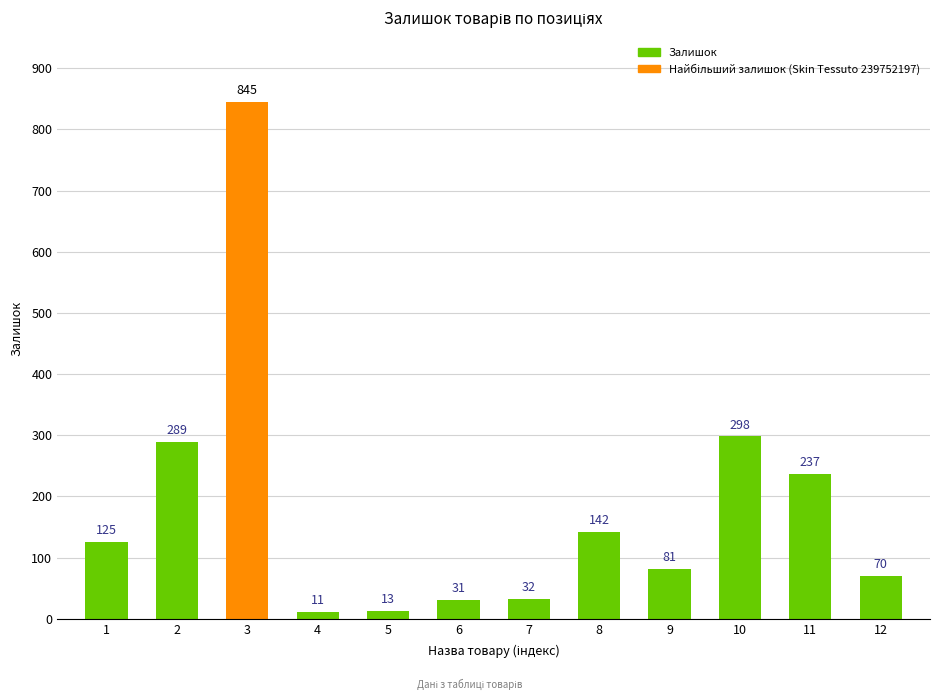

Reading right to left, transcribe all the data shown in this chart.

12=70	11=237	10=298	9=81	8=142	7=32	6=31	5=13	4=11	3=845	2=289	1=125